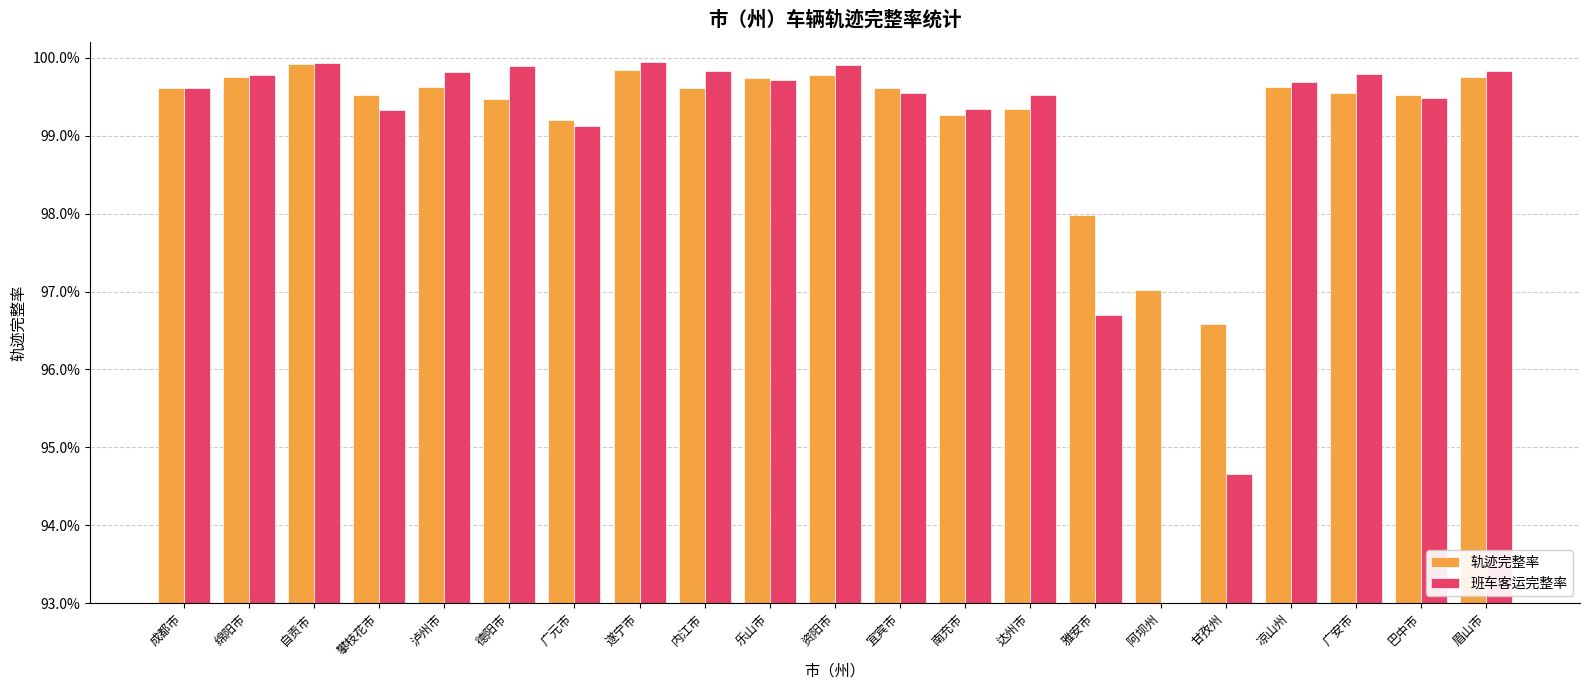

Rank the series by their average value, from lowest to highest.

班车客运完整率, 轨迹完整率